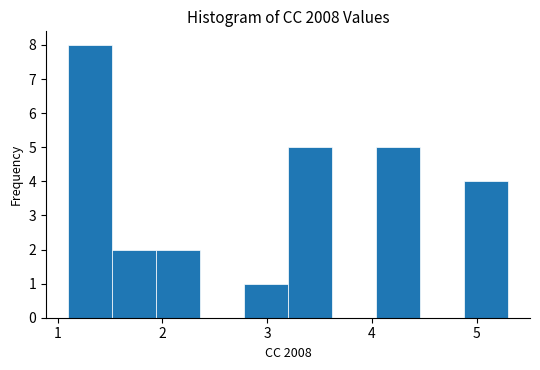

Reading left to right, list every bar in this chart as the range it spans on the x-axis followed by its height. Neither the bar edges nor the heights are printed on the chart, so give them approximately, as read against the axes.

1.10 to 1.52: 8
1.52 to 1.94: 2
1.94 to 2.36: 2
2.36 to 2.78: 0
2.78 to 3.20: 1
3.20 to 3.62: 5
3.62 to 4.04: 0
4.04 to 4.46: 5
4.46 to 4.88: 0
4.88 to 5.30: 4